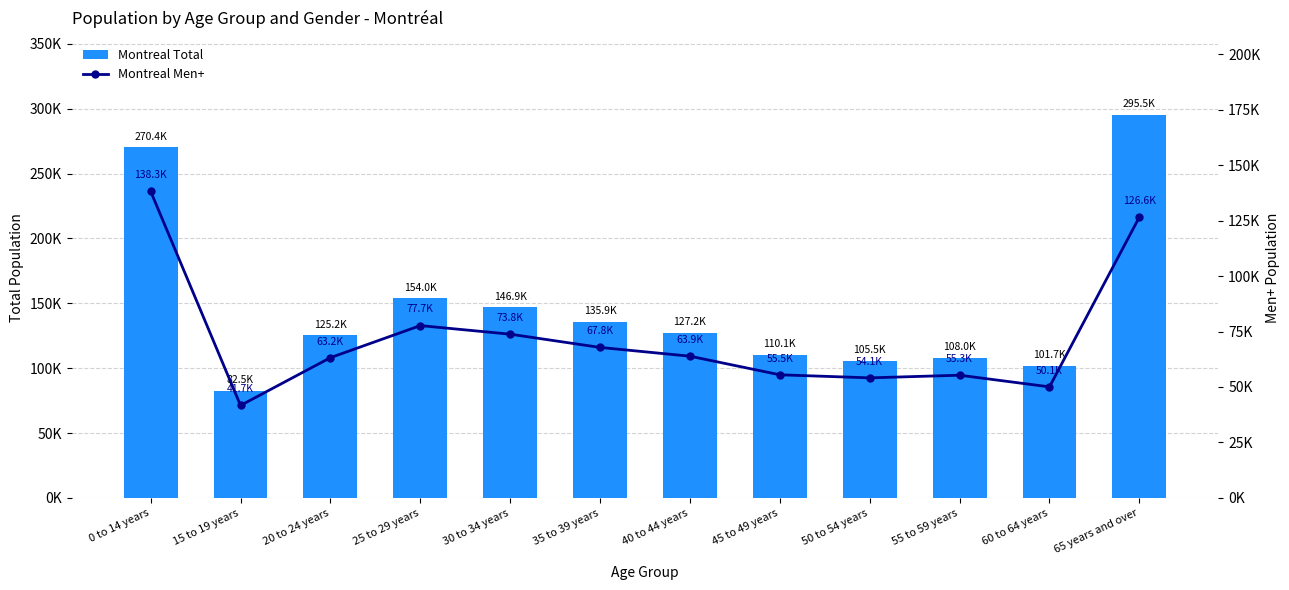

At how many categories does at least one series exceed 232311?

2